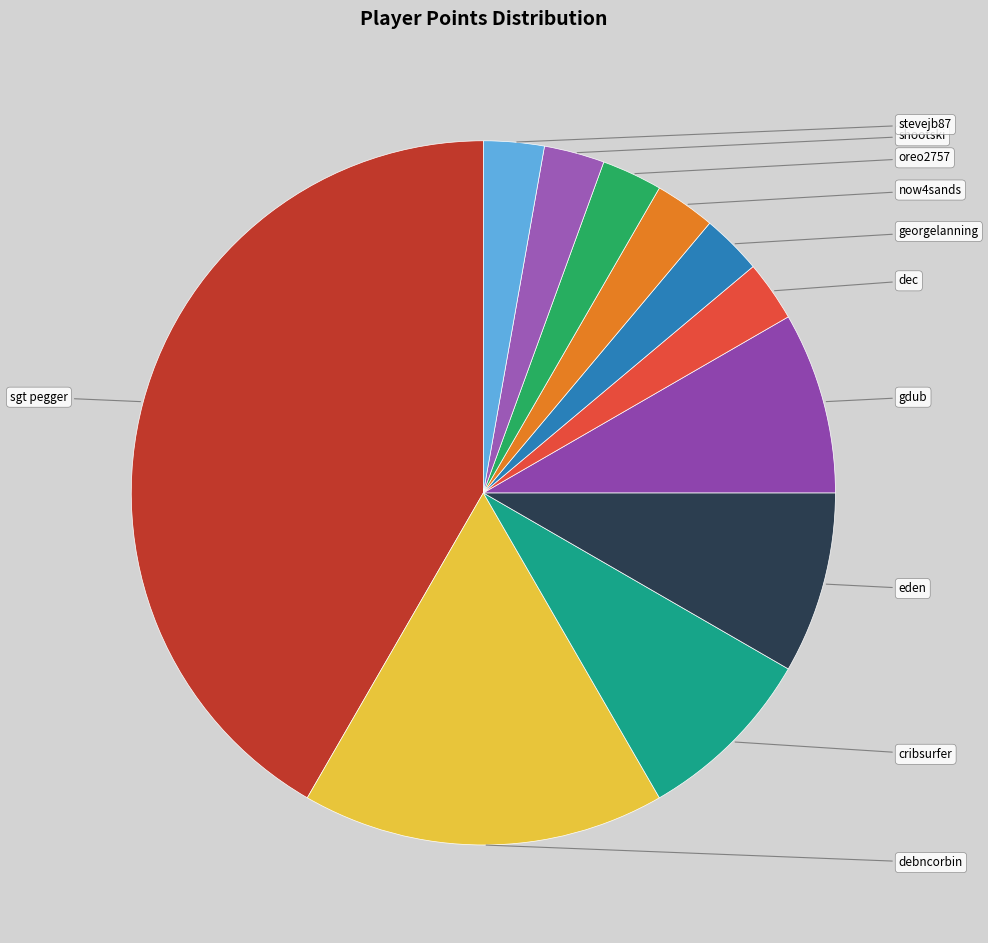

What is the largest slice in the pie chart?

sgt pegger